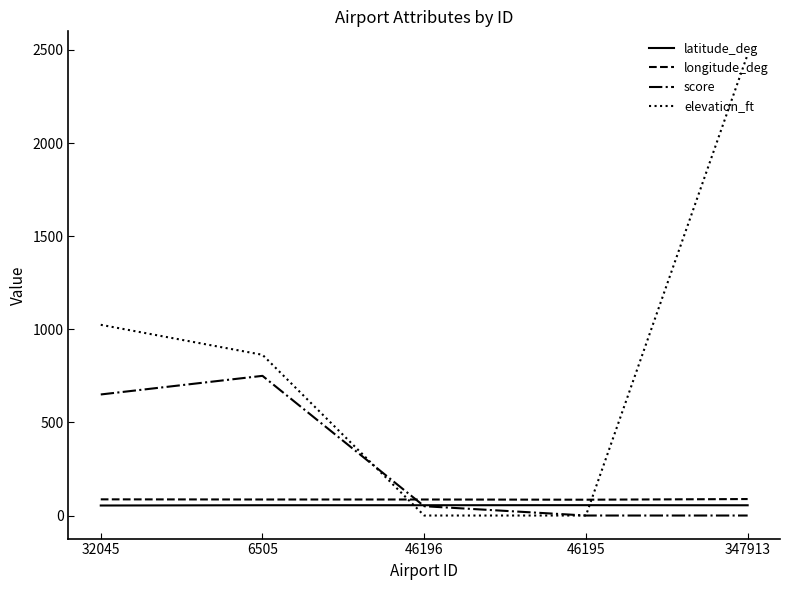

What is the minimum value for longitude_deg?

85.0